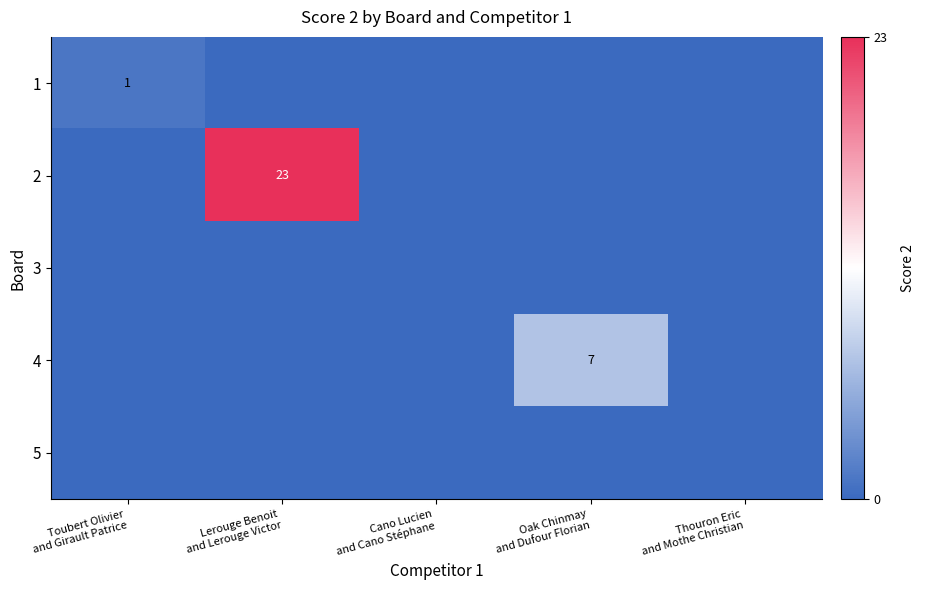

True or false: 1 has a value of 0 at Thouron Eric and Mothe Christian.

True